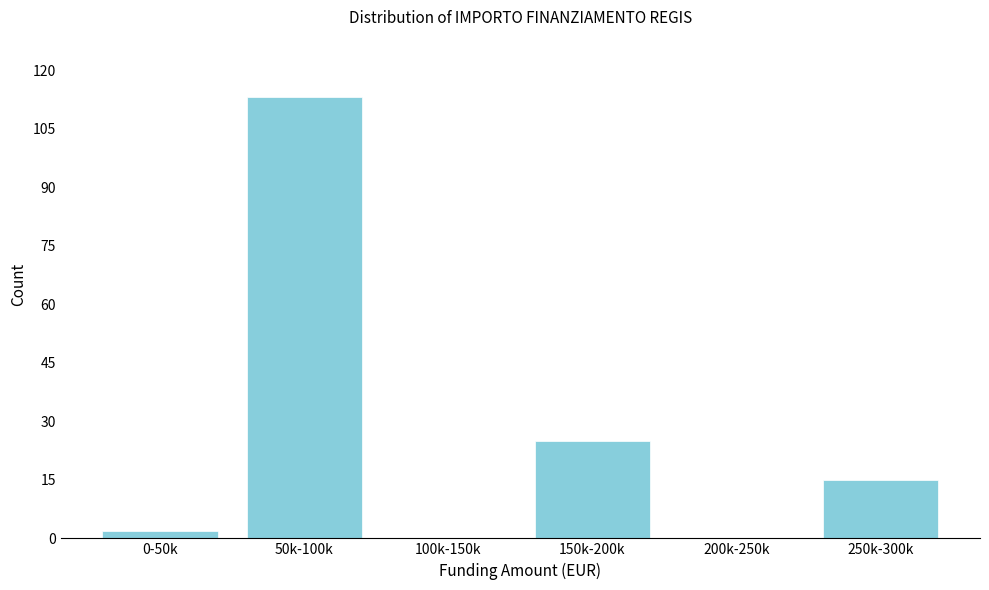

Reading right to left, list all the values displayed in this chart.

250k-300k=15	200k-250k=0	150k-200k=25	100k-150k=0	50k-100k=113	0-50k=2